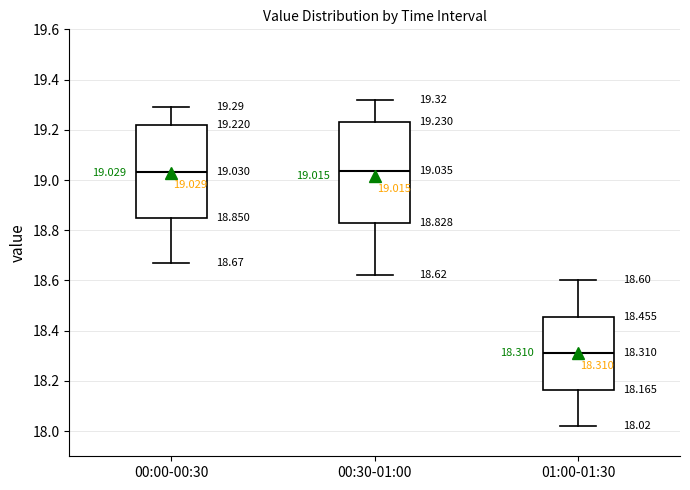

Which box is the tallest, from its lower edge to its upper edge?

00:30-01:00